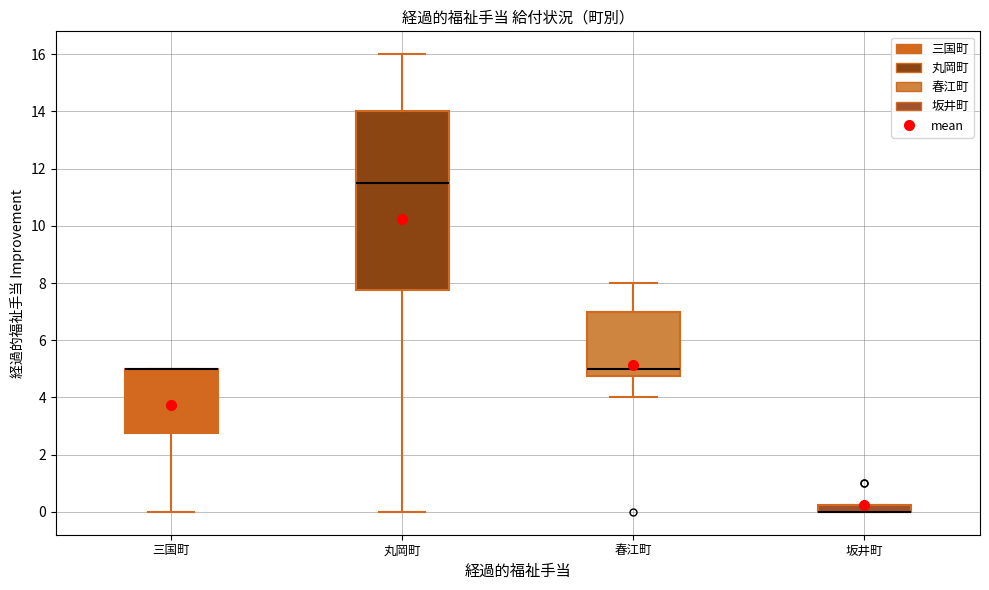

Where is the lower edge of the box for 三国町 on the y-axis? The values are not printed on the chart, so give them approximately, as read against the axis.

2.8